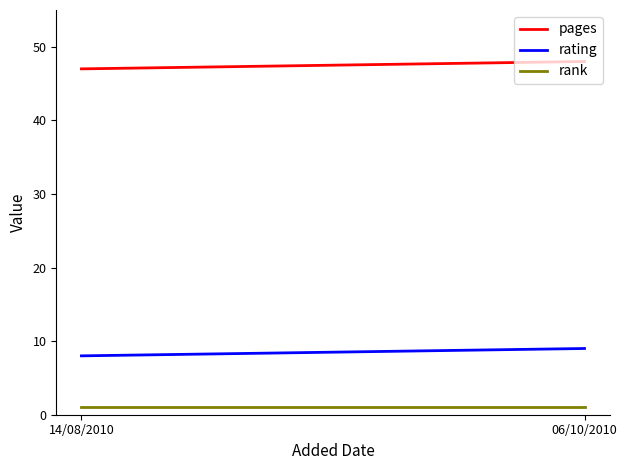

Reading left to right, extract all data points from this chart.

pages: 47	48
rating: 8	9
rank: 1	1